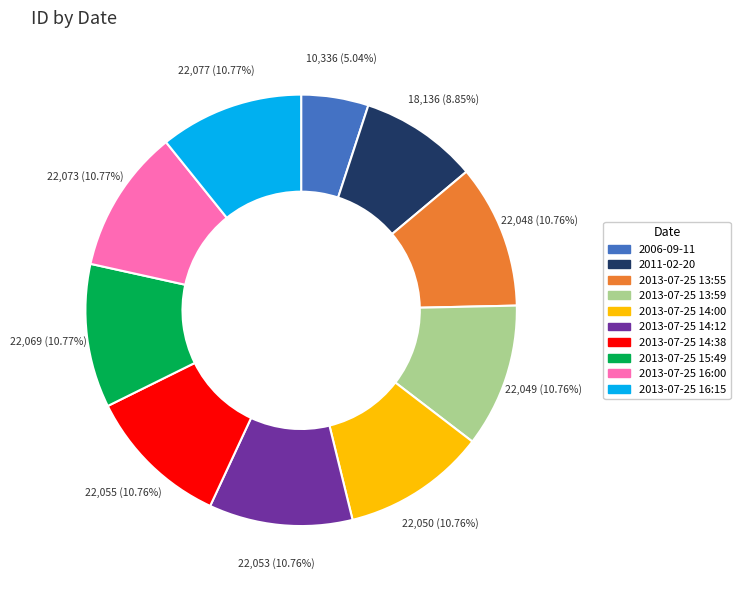

Count the number of slices in the pie.

10